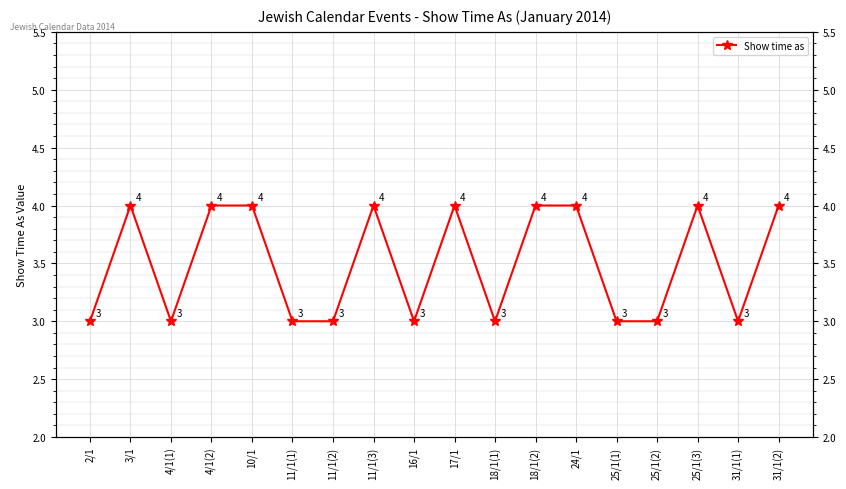

What is the sum of the values at 11/1(1) and 16/1?

6